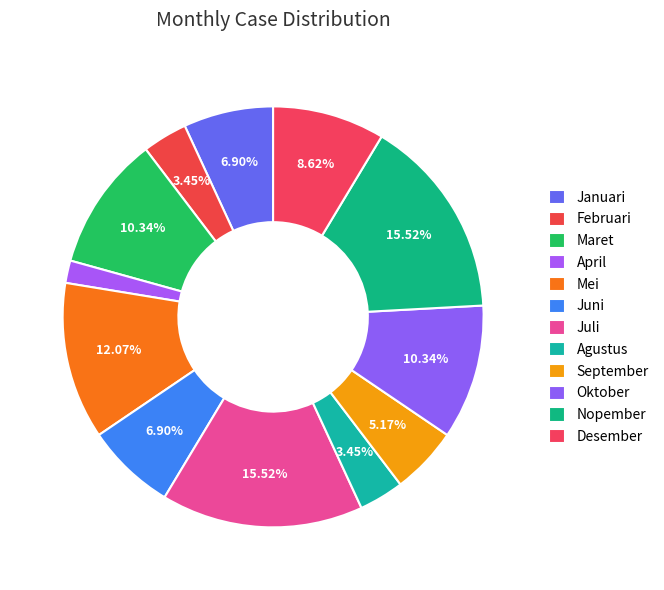

How many segments does this pie chart have?

12